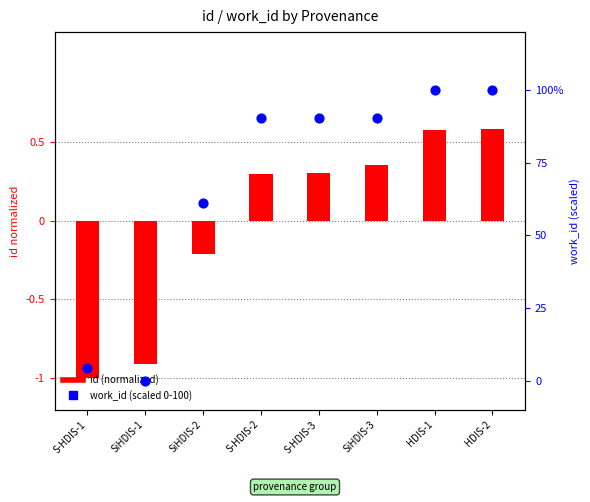

Which series contains the highest Y value?

work_id (scaled 0-100)